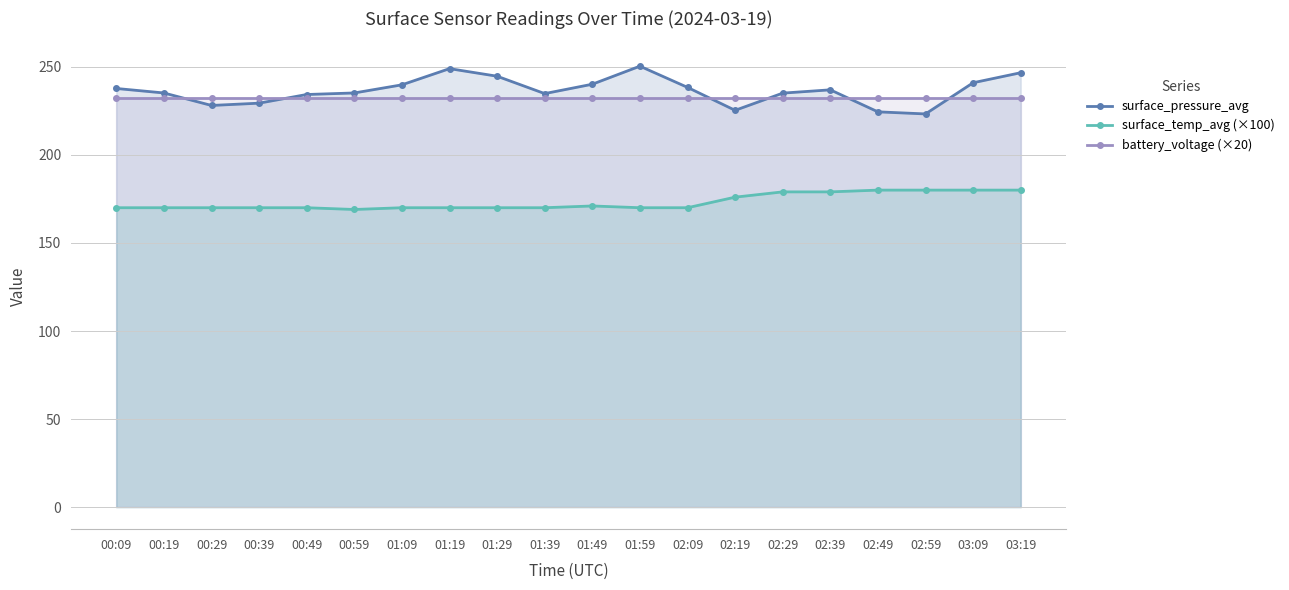

Rank the series at 01:59 from highest to lowest value.

surface_pressure_avg, battery_voltage (×20), surface_temp_avg (×100)